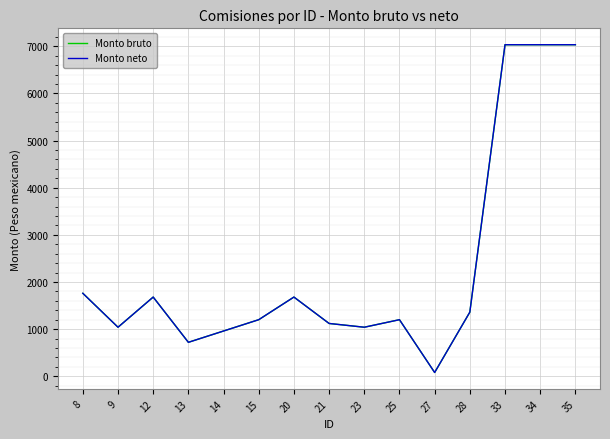

What is the average value of the Monto neto series?

2329.3